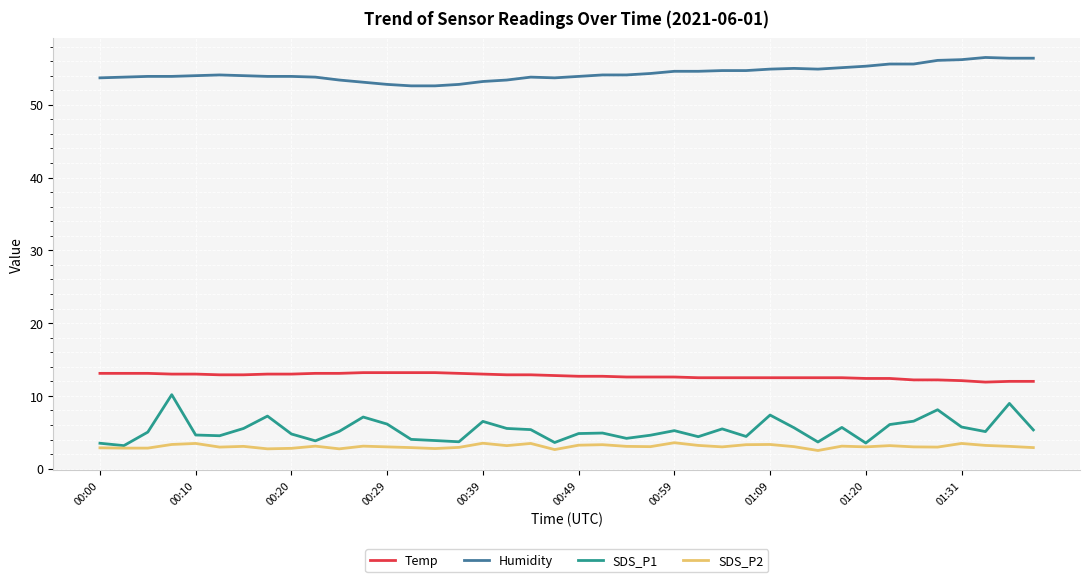

What is the lowest value of the SDS_P2 series?

2.5